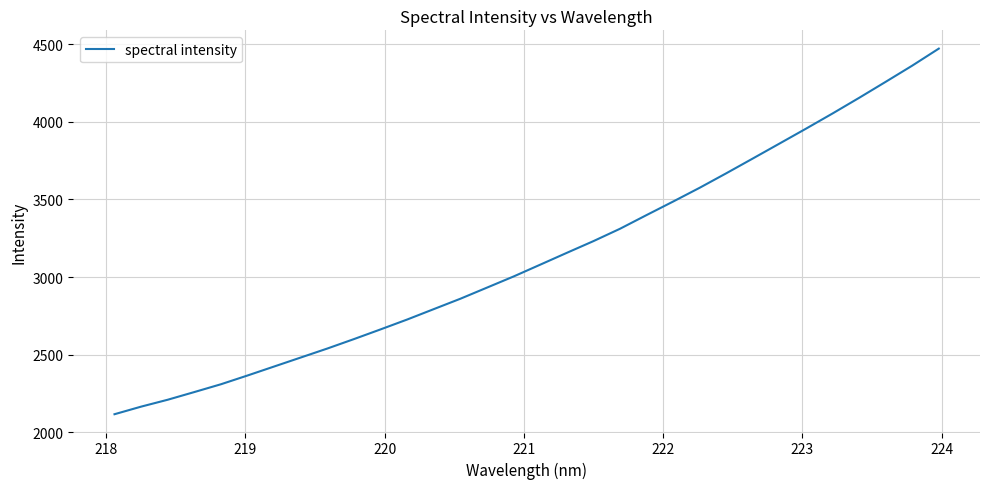

What is the smallest value displayed?

2117.6